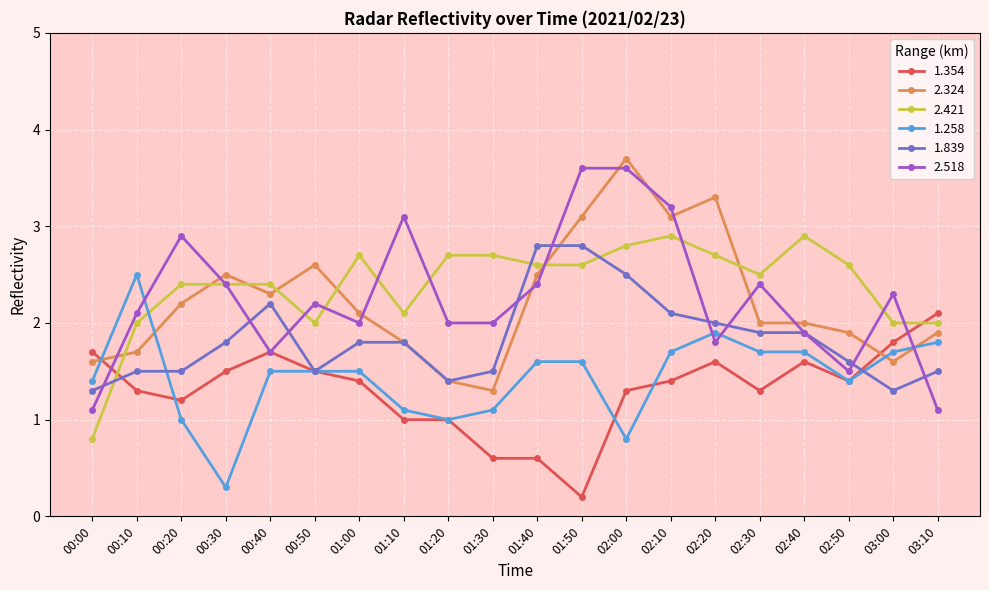

What are all the series names shown in the legend?

1.354, 2.324, 2.421, 1.258, 1.839, 2.518